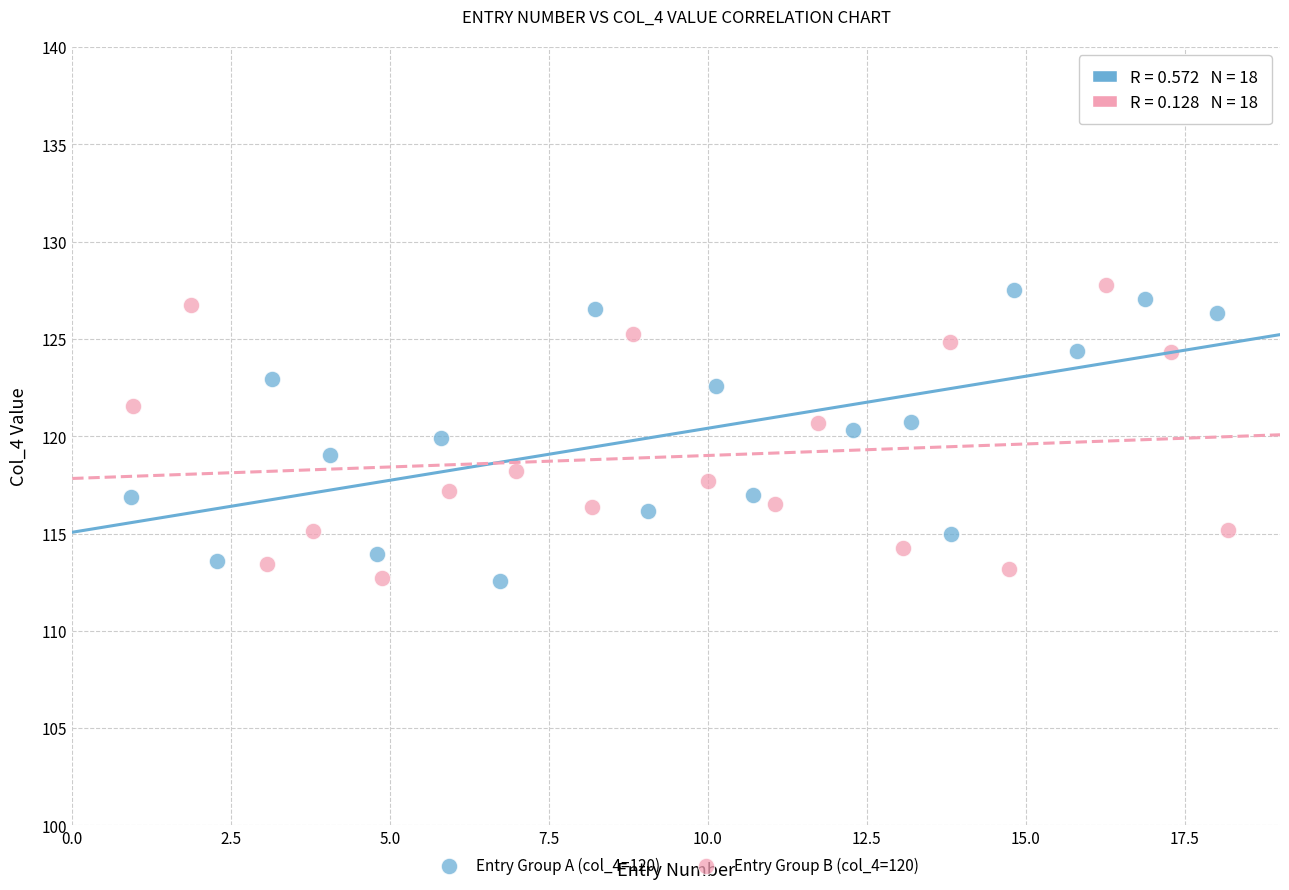

What are all the series names shown in the legend?

Entry Group A (col_4=120), Entry Group B (col_4=120)